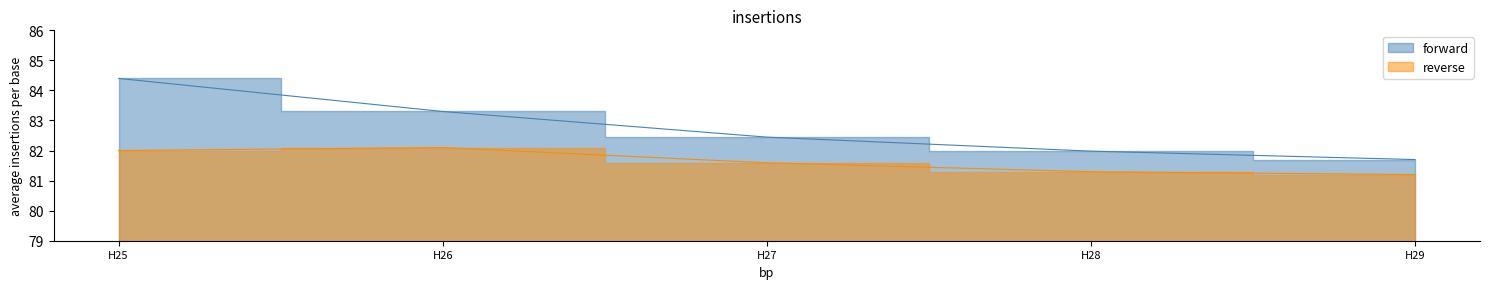

Count the number of categories in the chart.

5